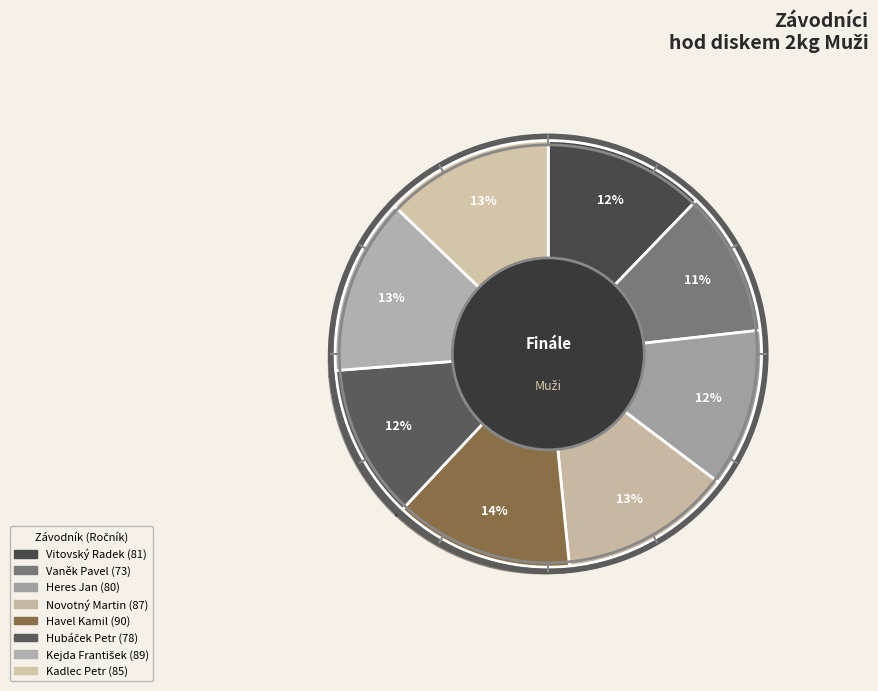

Count the number of slices in the pie.

8